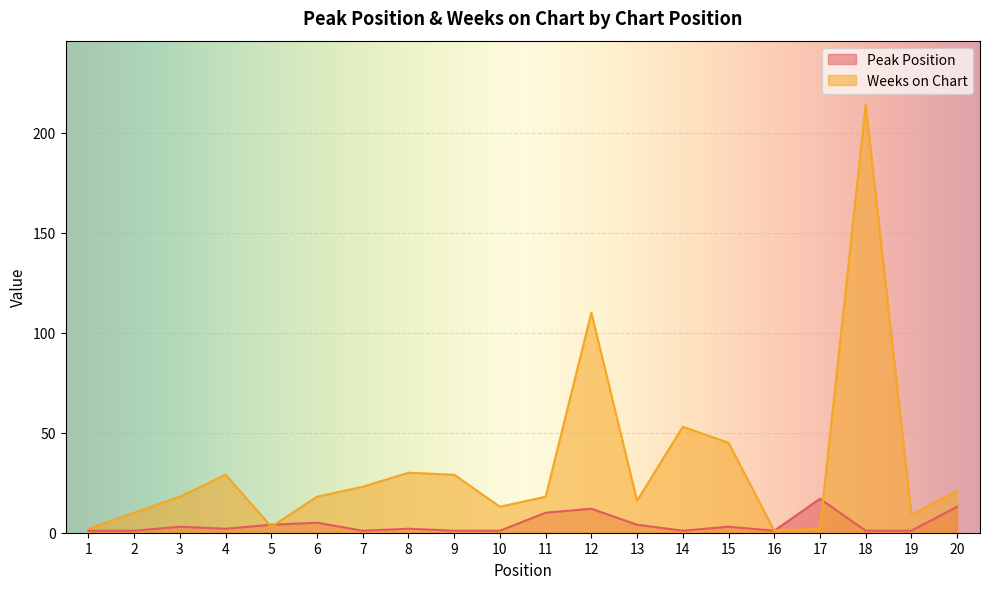

What is the greatest value displayed?

214